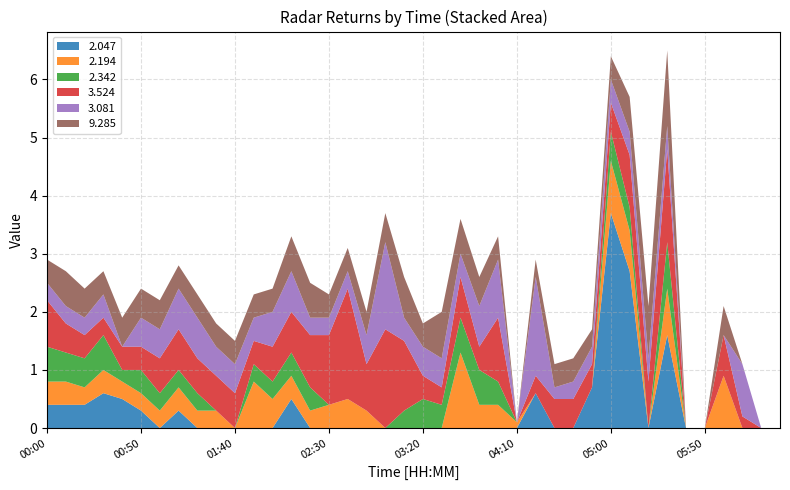

Reading left to right, extract all data points from this chart.

2.047: 0.4	0.4	0.4	0.6	0.5	0.3	999.0	0.3	999.0	999.0	999.0	999.0	999.0	0.5	999.0	999.0	999.0	999.0	999.0	999.0	999.0	999.0	999.0	999.0	999.0	999.0	0.6	999.0	999.0	0.7	3.7	2.7	999.0	1.6	999.0	999.0	999.0	999.0	999.0	999.0
2.194: 0.4	0.4	0.3	0.4	0.3	0.3	0.3	0.4	0.3	0.3	999.0	0.8	0.5	0.4	0.3	0.4	0.5	0.3	999.0	999.0	999.0	999.0	1.3	0.4	0.4	0.1	999.0	999.0	999.0	999.0	0.9	0.7	999.0	0.8	999.0	999.0	0.9	999.0	999.0	999.0
2.342: 0.6	0.5	0.5	0.6	0.2	0.4	0.3	0.3	0.3	999.0	999.0	0.3	0.3	0.4	0.4	999.0	999.0	999.0	999.0	0.3	0.5	0.4	0.6	0.6	0.4	999.0	999.0	999.0	999.0	999.0	0.5	0.4	999.0	0.8	999.0	999.0	999.0	999.0	999.0	999.0
3.524: 0.8	0.5	0.4	0.3	0.4	0.4	0.6	0.7	0.6	0.6	0.6	0.4	0.6	0.7	0.9	1.2	1.9	0.8	1.7	1.2	0.4	0.3	0.7	0.4	1.1	999.0	0.3	0.5	0.5	0.4	0.5	0.9	0.8	1.6	999.0	999.0	0.7	0.2	999.0	999.0
3.081: 0.3	0.3	0.3	0.4	999.0	0.5	0.5	0.7	0.7	0.5	0.5	0.4	0.6	0.7	0.3	0.3	0.3	0.5	1.5	0.4	0.5	0.5	0.4	0.7	1.0	999.0	1.7	0.2	0.3	0.3	0.4	0.4	0.4	0.4	999.0	999.0	999.0	0.9	999.0	999.0
9.285: 0.4	0.6	0.5	0.4	0.5	0.5	0.5	0.4	0.4	0.4	0.4	0.4	0.4	0.6	0.6	0.4	0.4	0.4	0.5	0.7	0.4	0.8	0.6	0.5	0.4	999.0	0.3	0.4	0.4	0.3	0.4	0.6	0.9	1.3	999.0	999.0	0.5	999.0	0.0	999.0